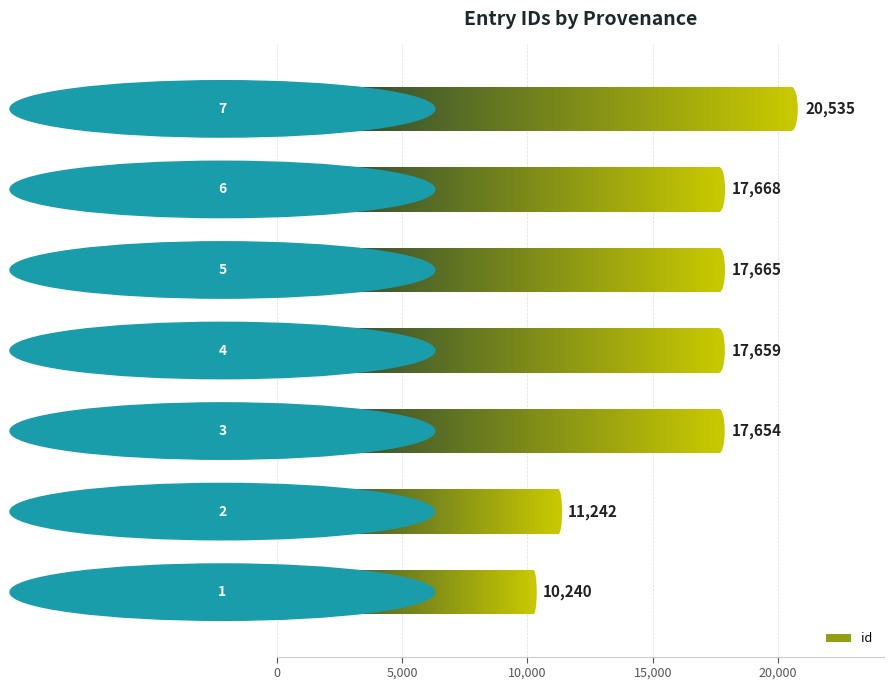

What is the difference between the second highest and second lowest values in the id_values series?

6426